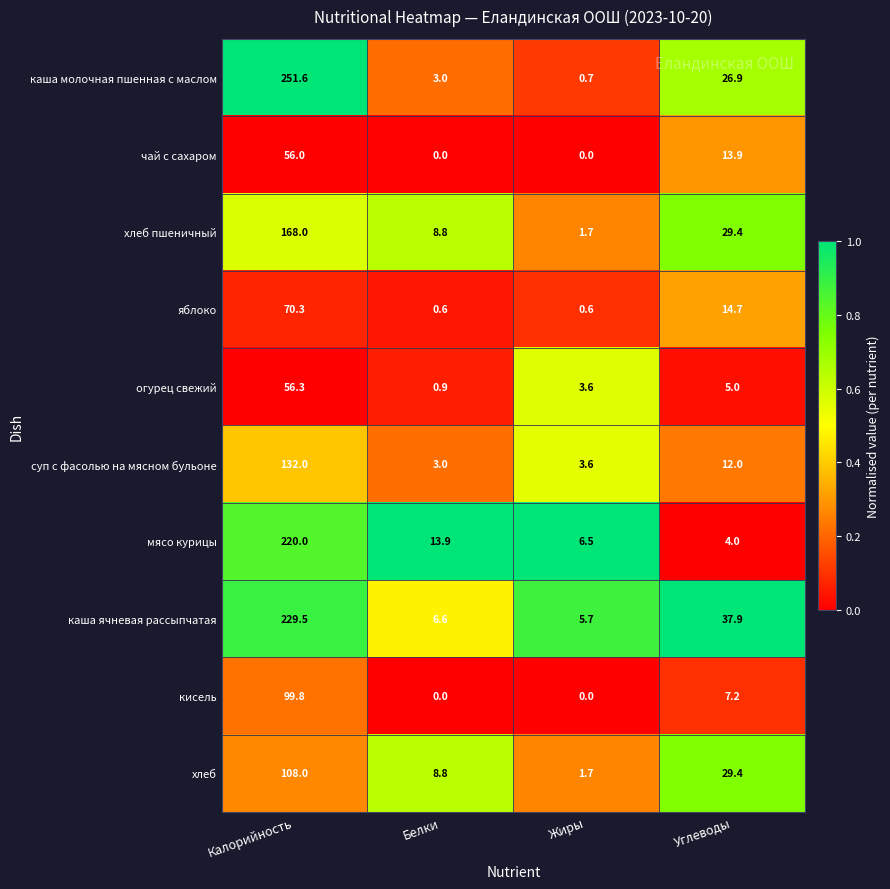

What is the spread (max minus min) of values at Жиры?

6.5